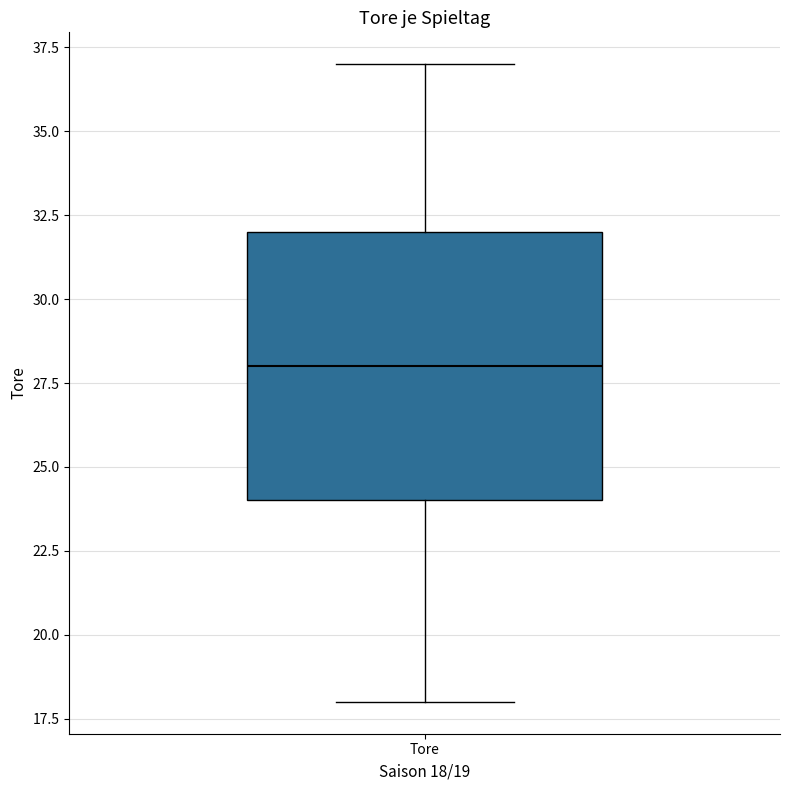

Transcribe this box plot: give where the median line is, the range the box spans, and where the two whiskers end, as read against the y-axis. The values are not printed on the chart, so give them approximately, as read against the axis.

median 28, box 24 to 32, whiskers 18 to 37